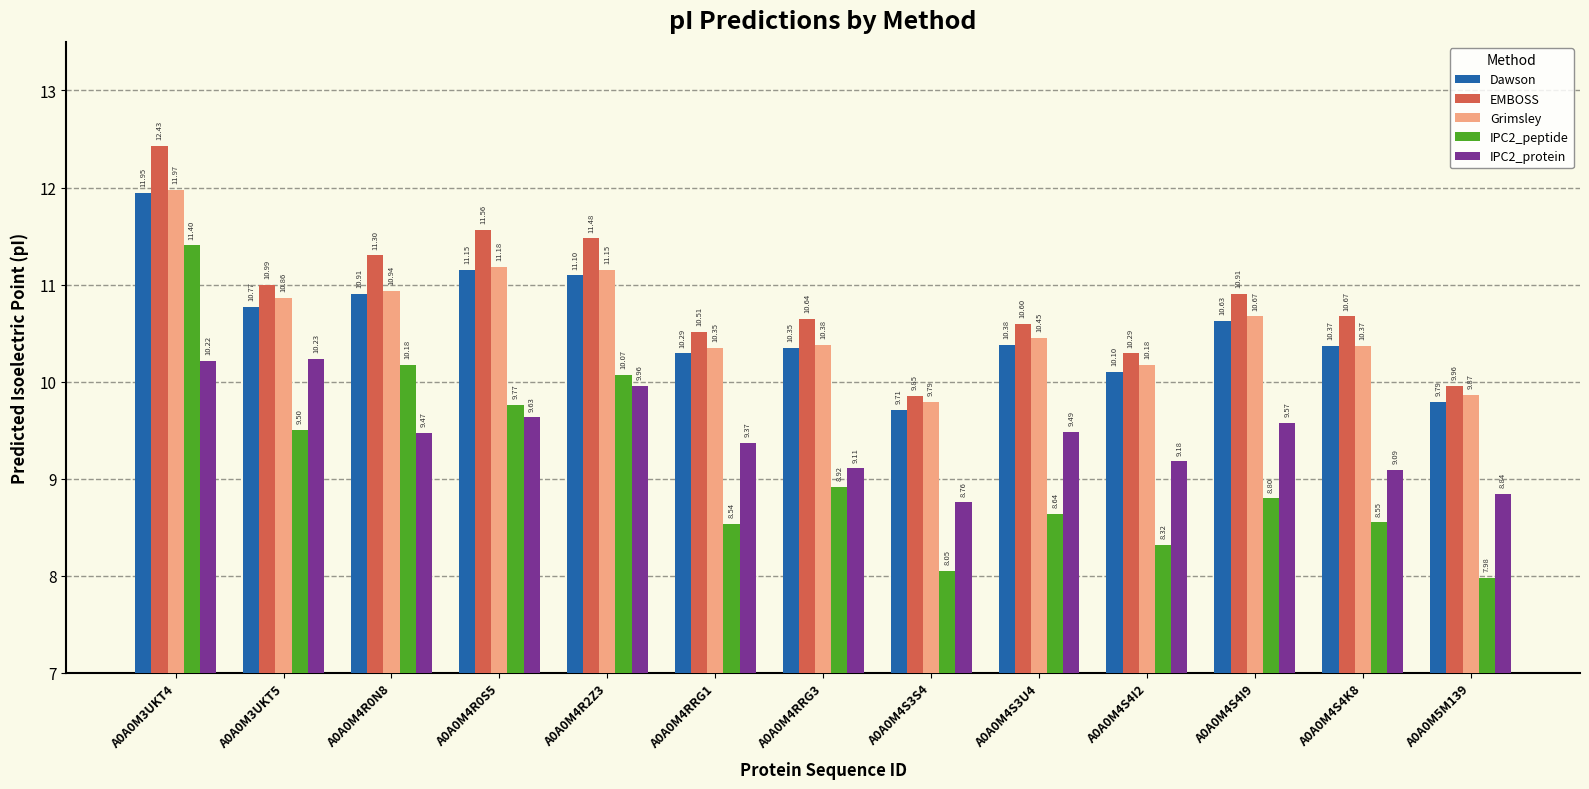

Rank the series by their maximum value, from highest to lowest.

EMBOSS, Grimsley, Dawson, IPC2_peptide, IPC2_protein